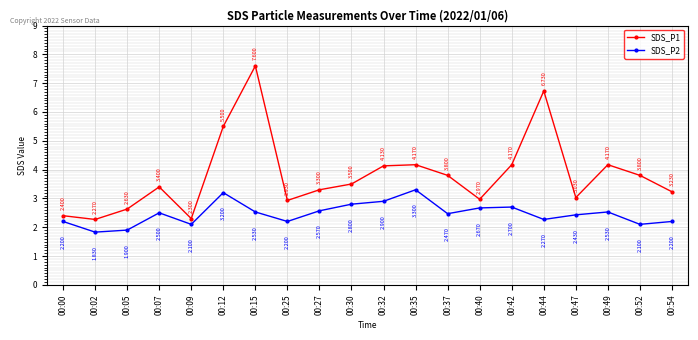

True or false: SDS_P1 and SDS_P2 cross at least once.

False